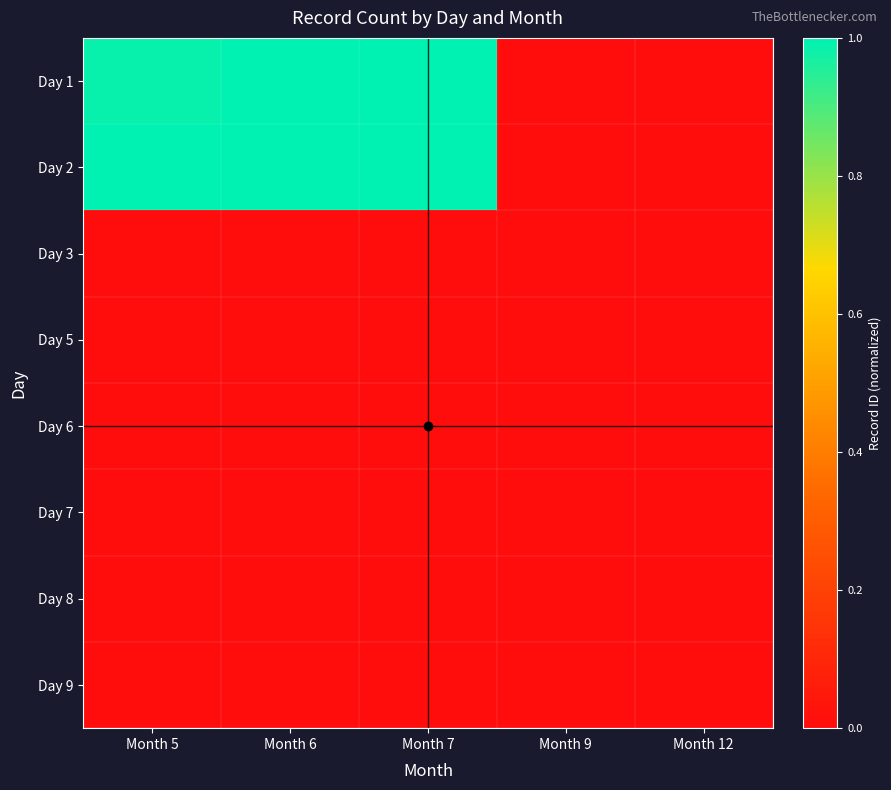

Reading left to right, transcribe all the data shown in this chart.

Day 1: Month 5=1.0	Month 6=1.0	Month 7=1.0	Month 9=0.0	Month 12=0.0
Day 2: Month 5=1.0	Month 6=1.0	Month 7=1.0	Month 9=0.0	Month 12=0.0
Day 3: Month 5=0.0	Month 6=0.0	Month 7=0.0	Month 9=0.0	Month 12=0.0
Day 5: Month 5=0.0	Month 6=0.0	Month 7=0.0	Month 9=0.0	Month 12=0.0
Day 6: Month 5=0.0	Month 6=0.0	Month 7=0.0	Month 9=0.0	Month 12=0.0
Day 7: Month 5=0.0	Month 6=0.0	Month 7=0.0	Month 9=0.0	Month 12=0.0
Day 8: Month 5=0.0	Month 6=0.0	Month 7=0.0	Month 9=0.0	Month 12=0.0
Day 9: Month 5=0.0	Month 6=0.0	Month 7=0.0	Month 9=0.0	Month 12=0.0